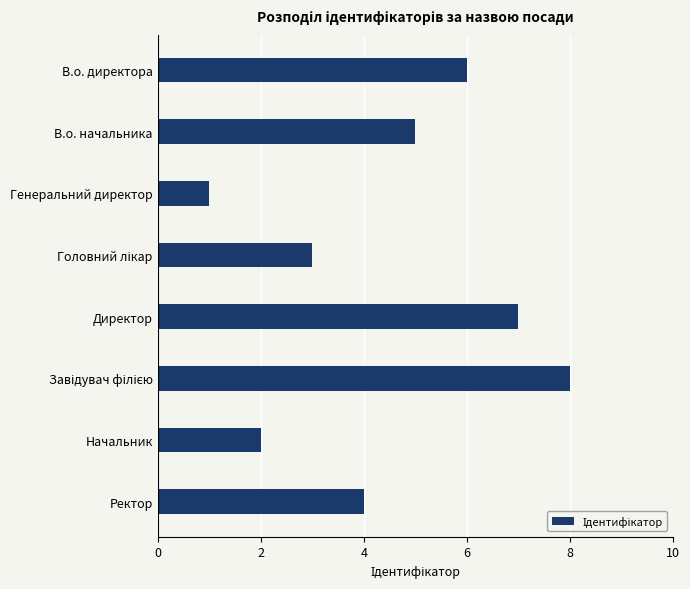

What is the maximum value shown in the chart?

8